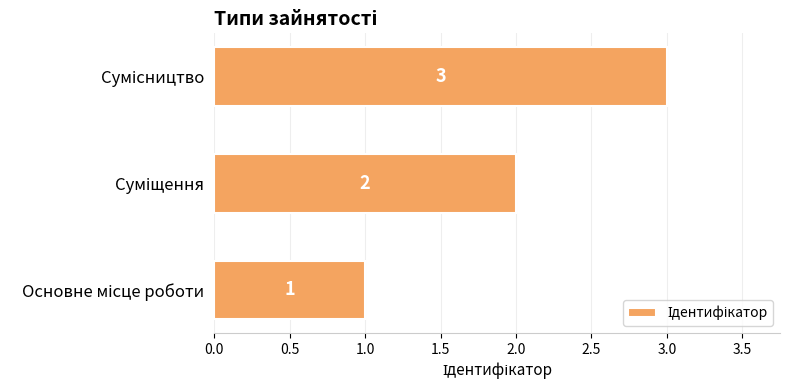

What is the sum of all values?

6